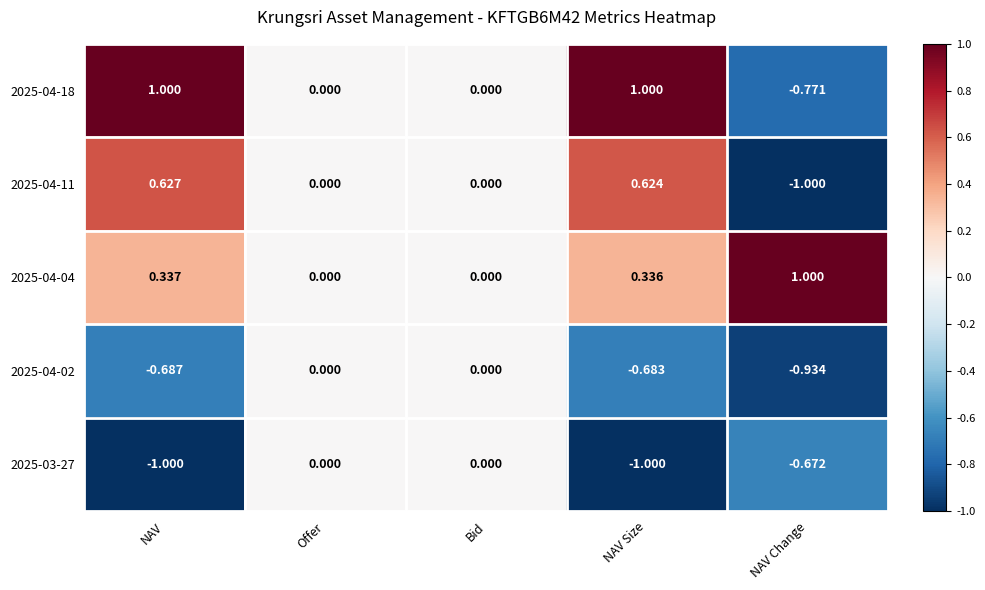

Which category has the lowest value in the 2025-04-18 series?

NAV Change